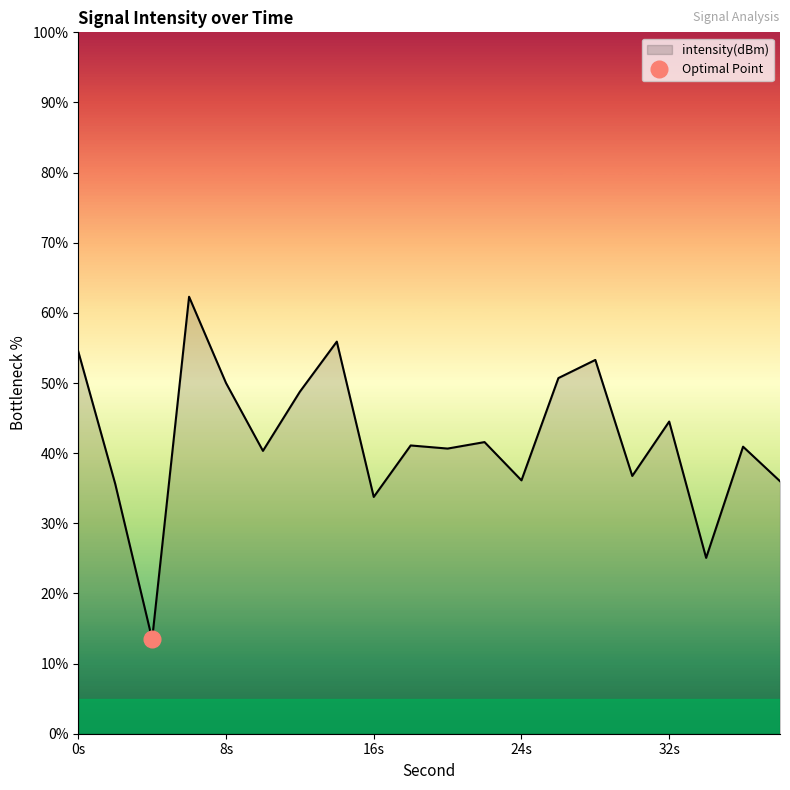

The chart shows a value of 52.5 at 10. True or false?

False